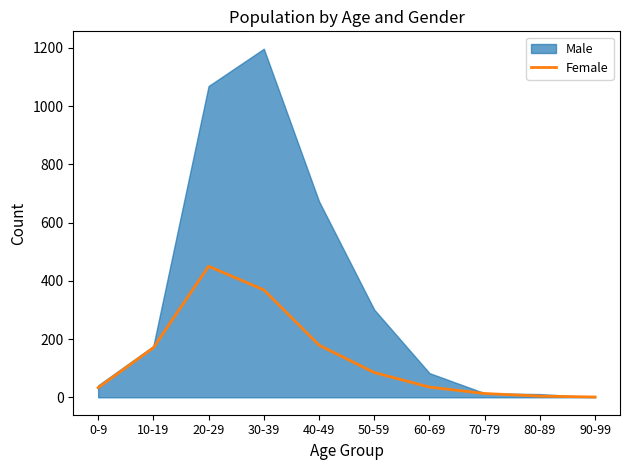

True or false: Female has a value of 145 at 50-59.

False